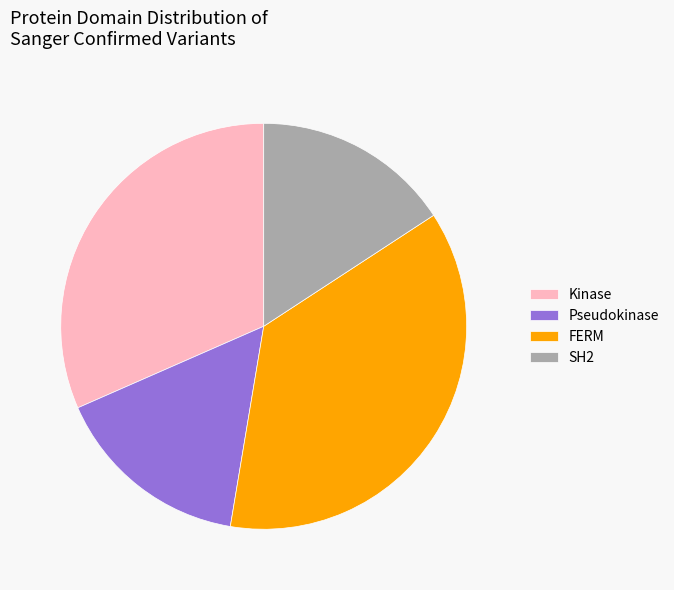

Is it true that FERM is 37% of the pie?

True